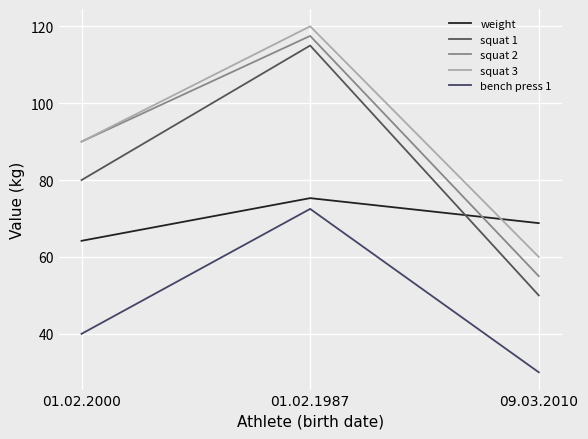

Which label corresponds to the largest value in the chart?

01.02.1987